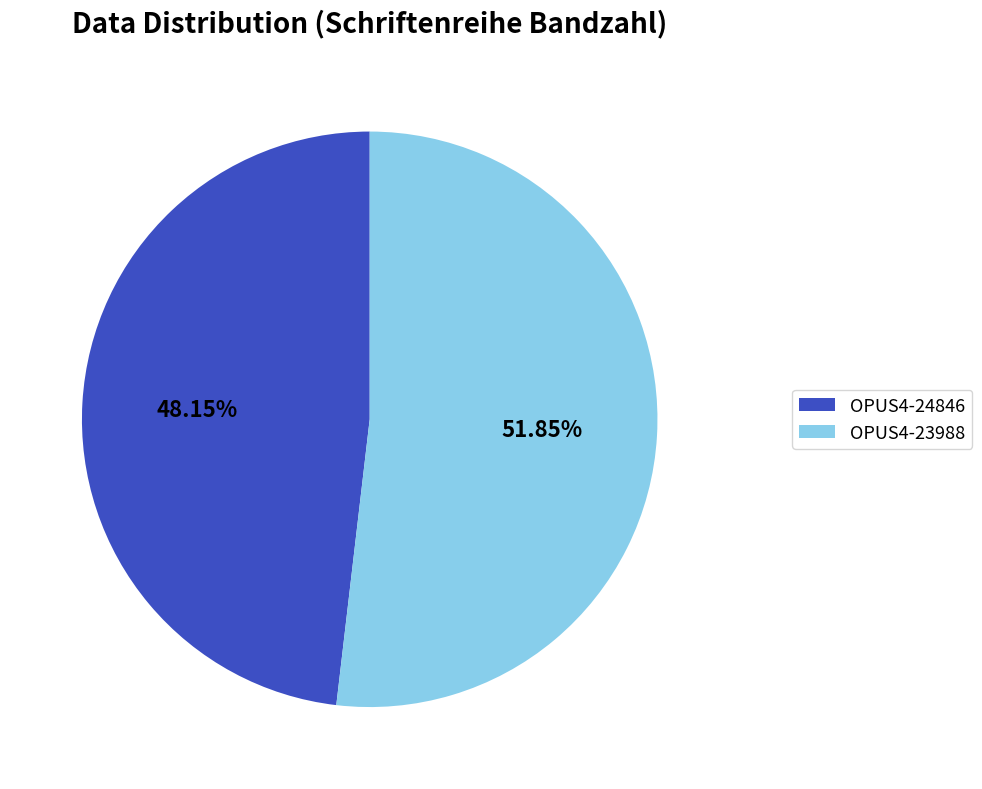

Which has a higher value, OPUS4-23988 or OPUS4-24846?

OPUS4-23988